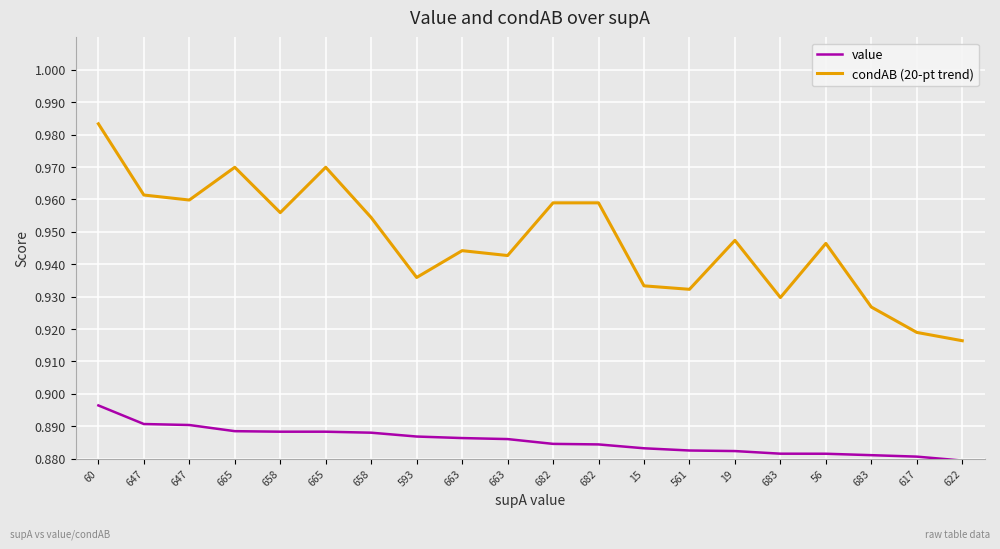

What is the lowest value of the condAB (20-pt trend) series?

0.9